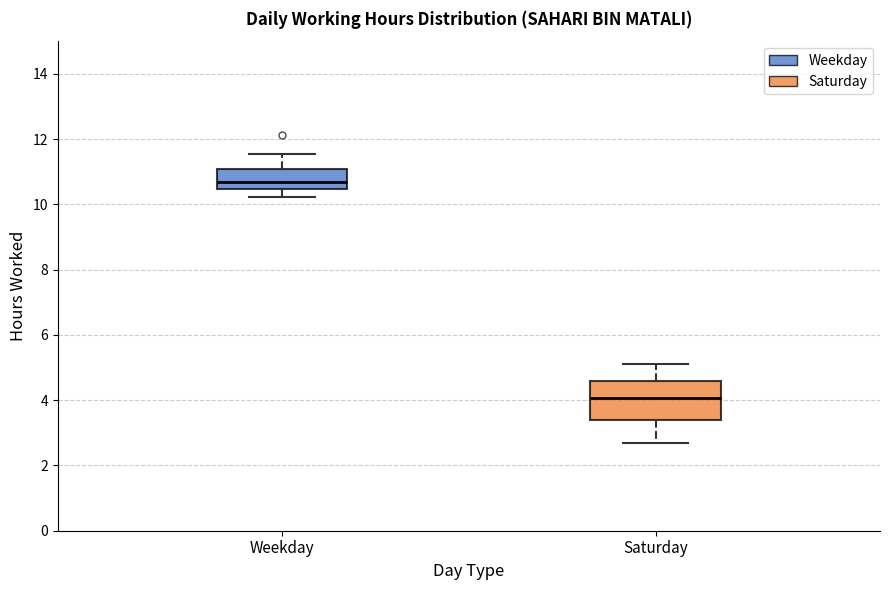

Comparing the boxes themselves (not the whiskers), which one is the tallest?

Saturday